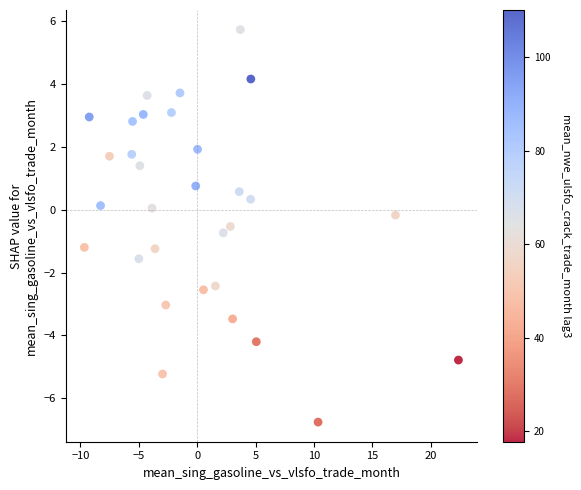

What is the range of Y values (max minus min)?

12.5